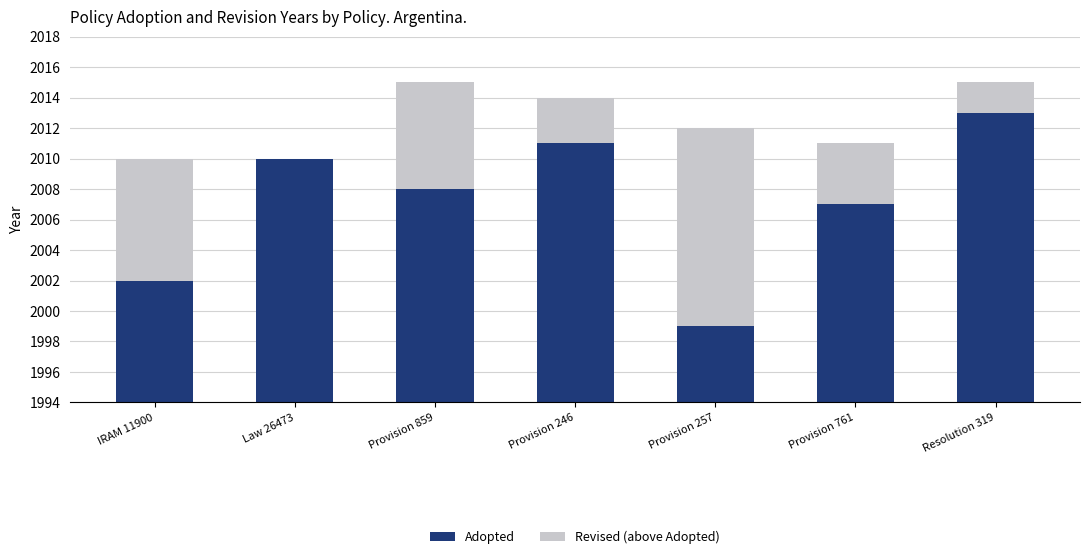

How many groups of bars are there?

7